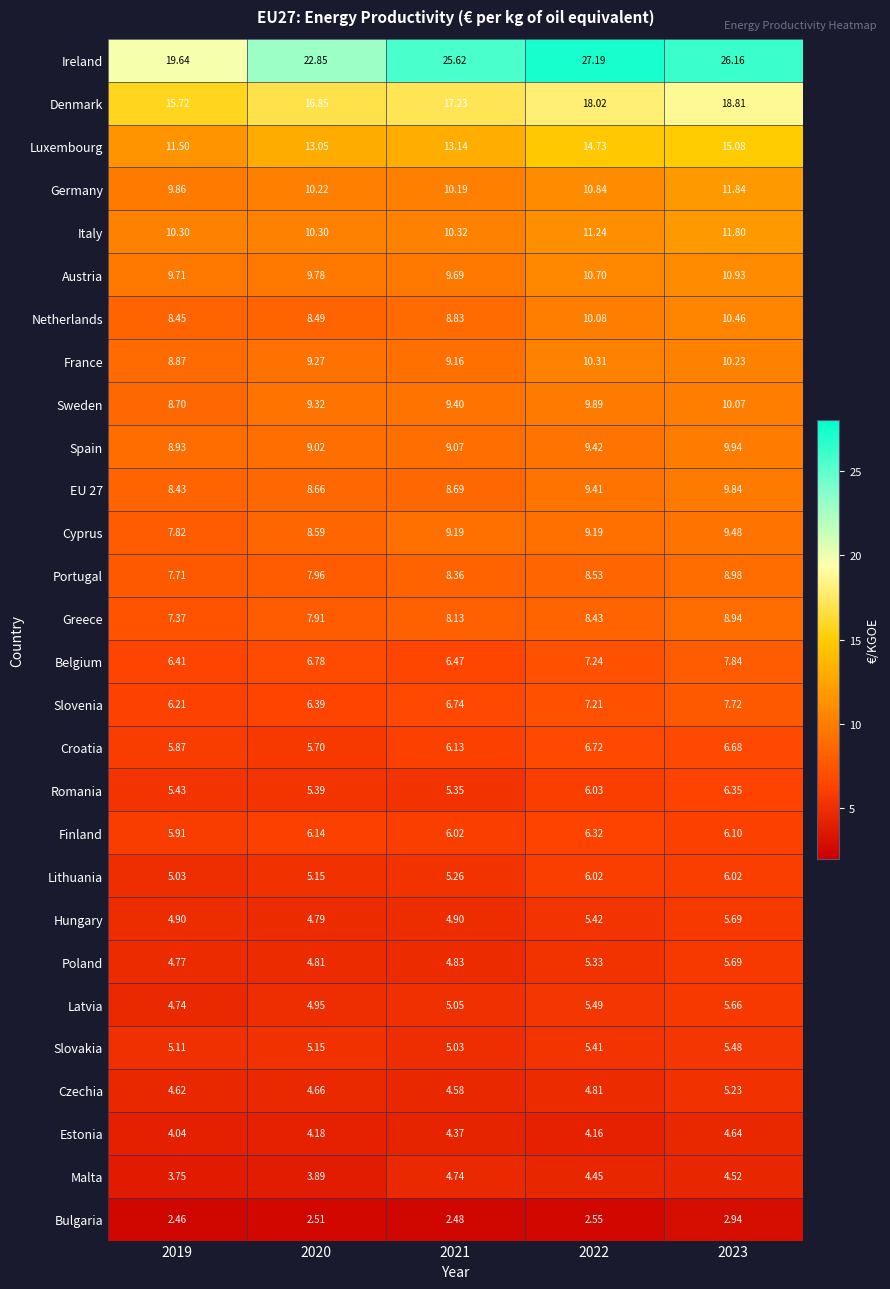

What is the difference between the highest and lowest values at 2019?

17.2